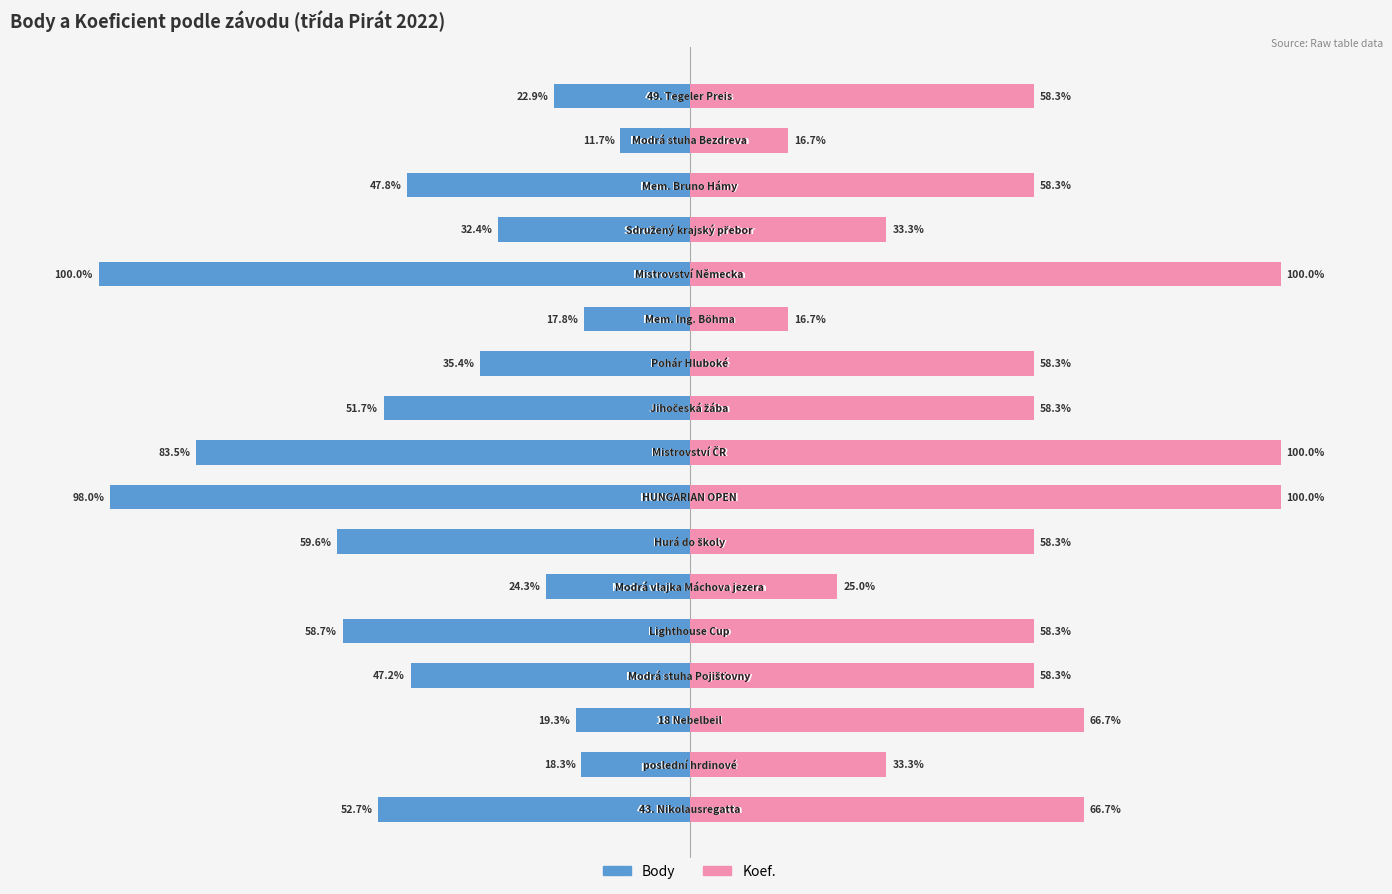

How many bars are there in total?

34